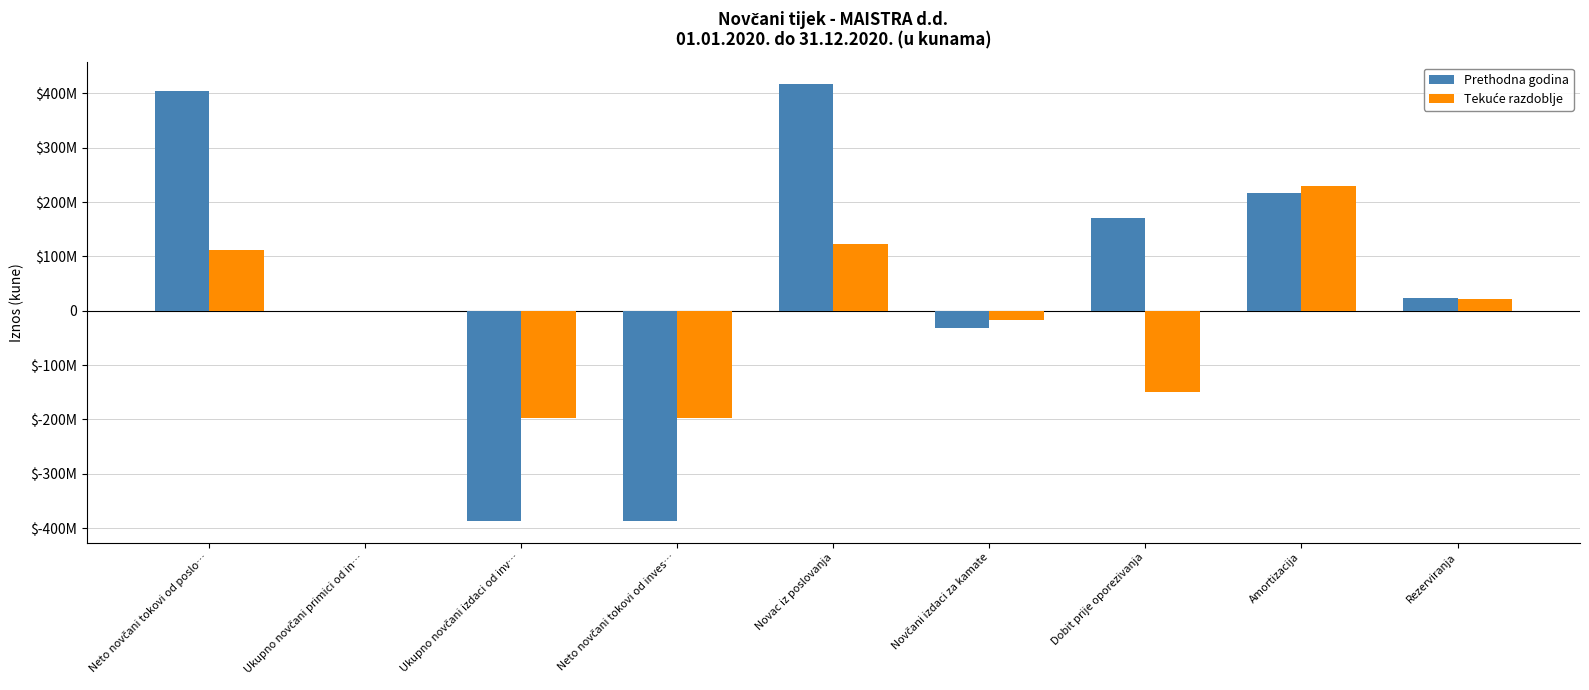

What are all the series names shown in the legend?

Prethodna godina, Tekuće razdoblje